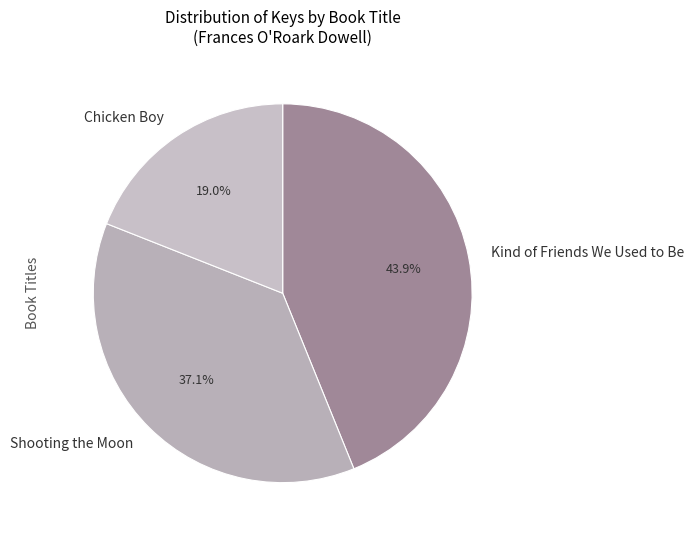

How much of the chart is everything except Kind of Friends We Used to Be?

56.1%